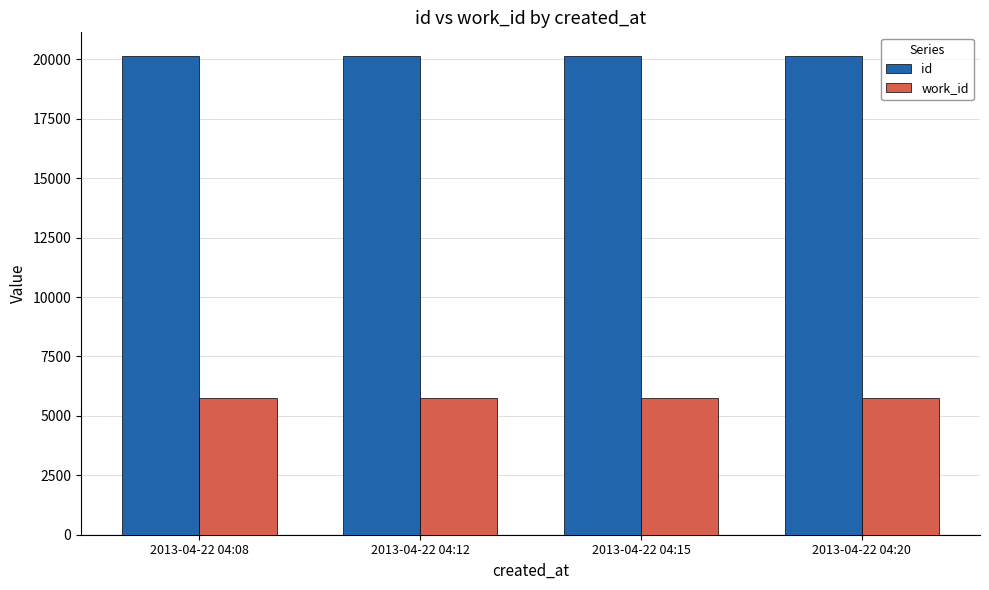

At how many categories does at least one series exceed 15335?

4